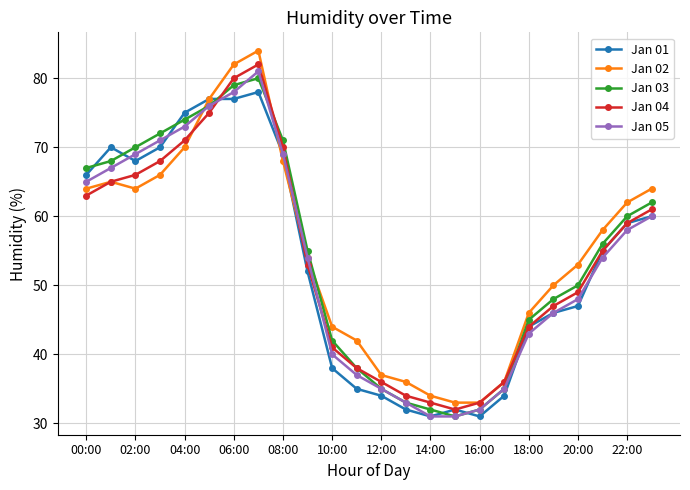

What is the lowest value of the Jan 05 series?

31